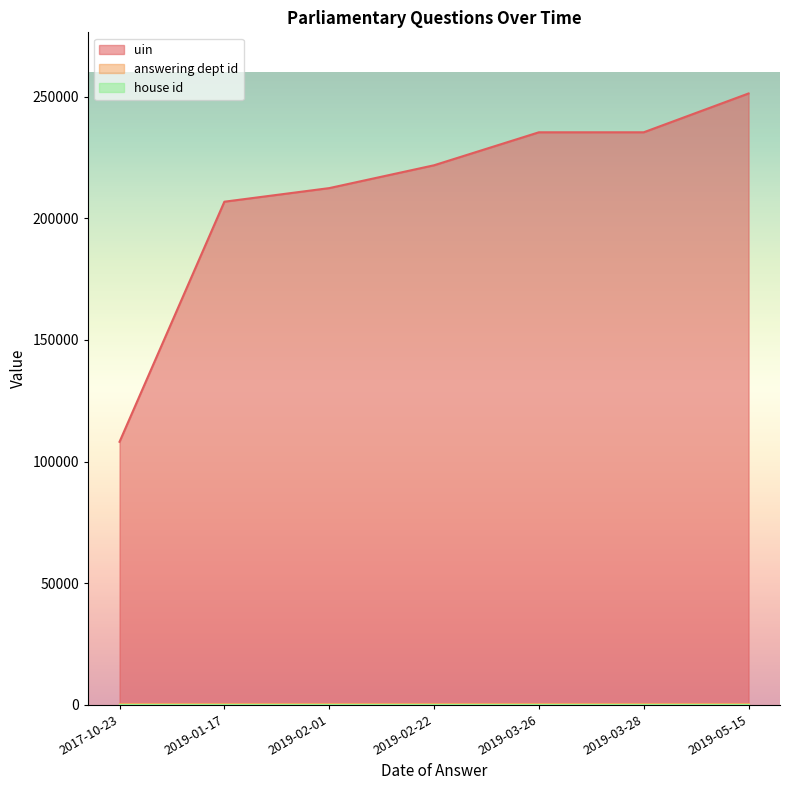

The house id series shows 1 at 2019-03-28. True or false?

True